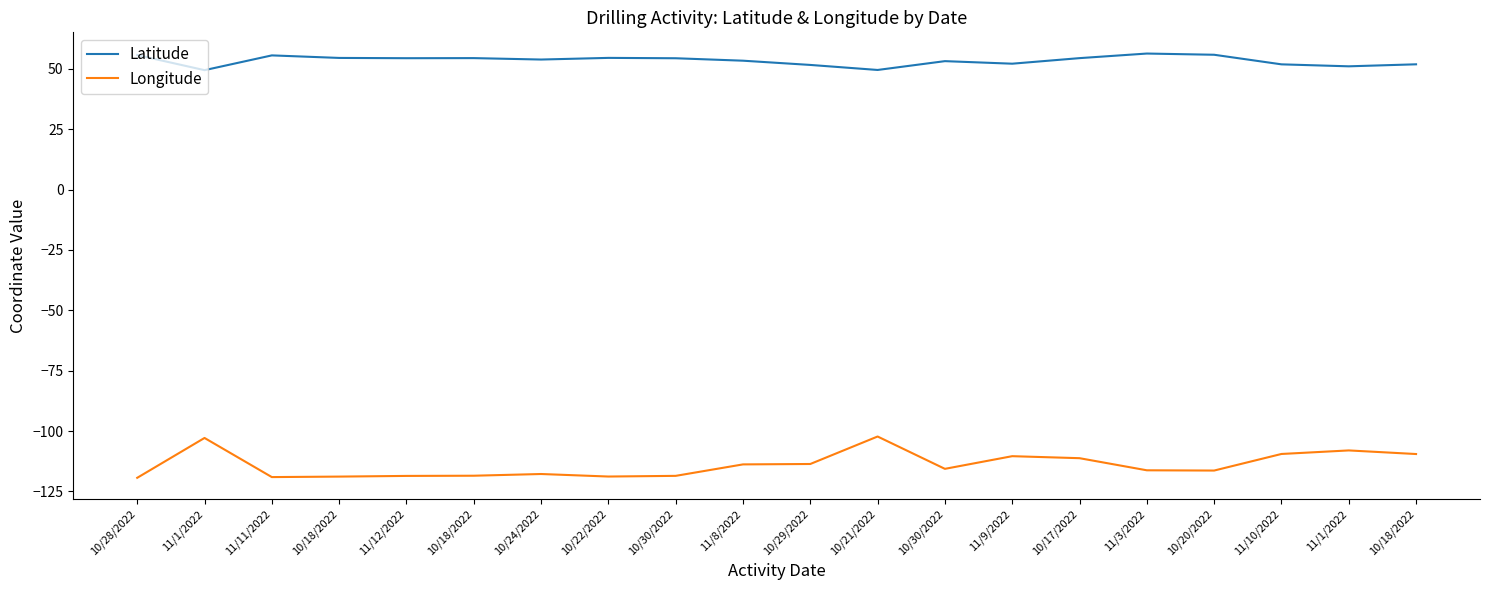

What is the difference between the second highest and minimum values in the Latitude series?

6.4